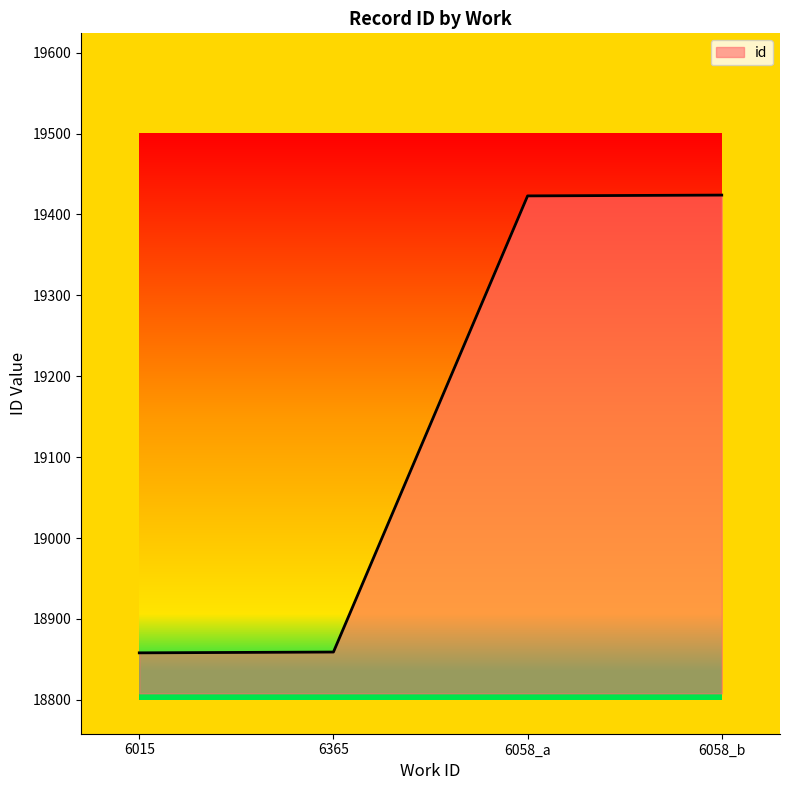

What is the sum of all values?

76564